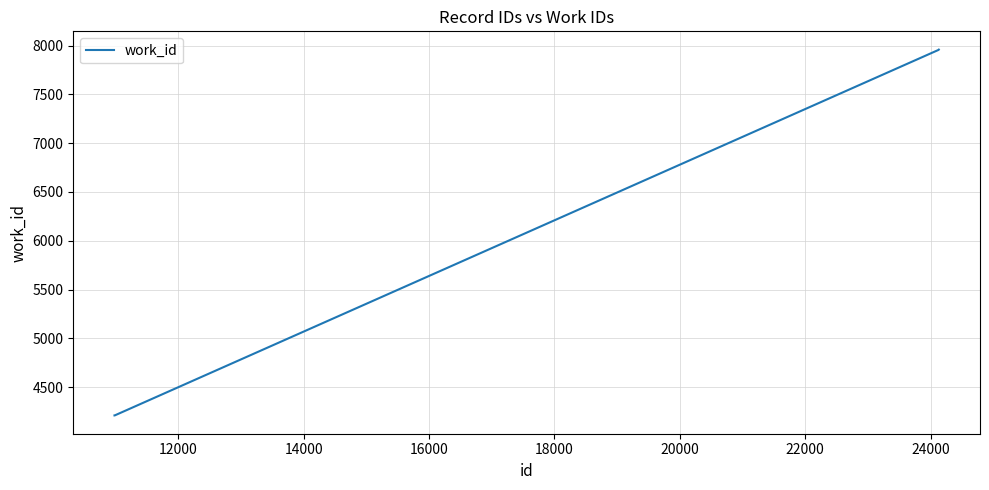

What is the maximum value shown in the chart?

7958